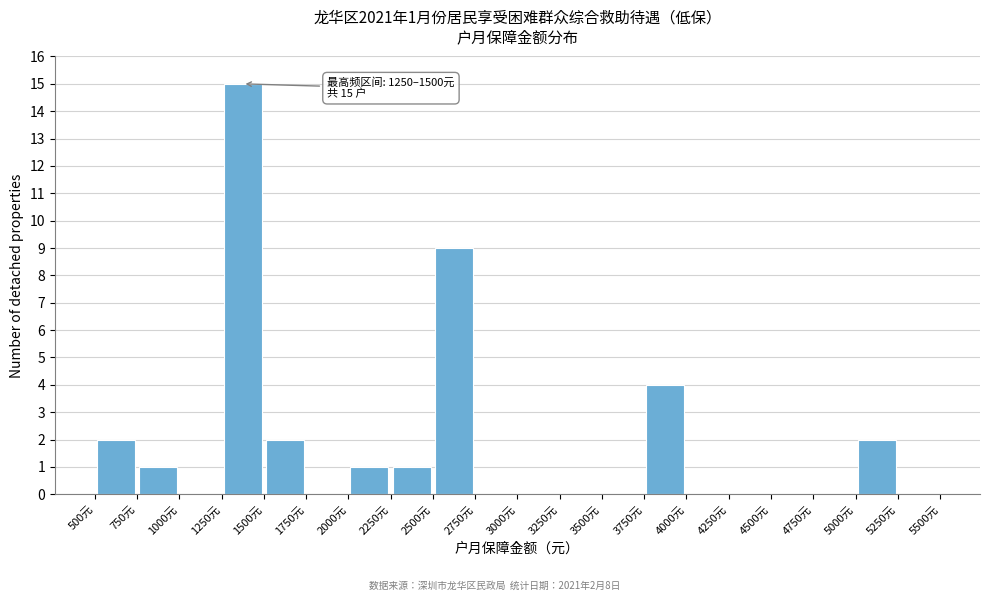

Over which range of the x-axis is the bar tallest?

1250 to 1500